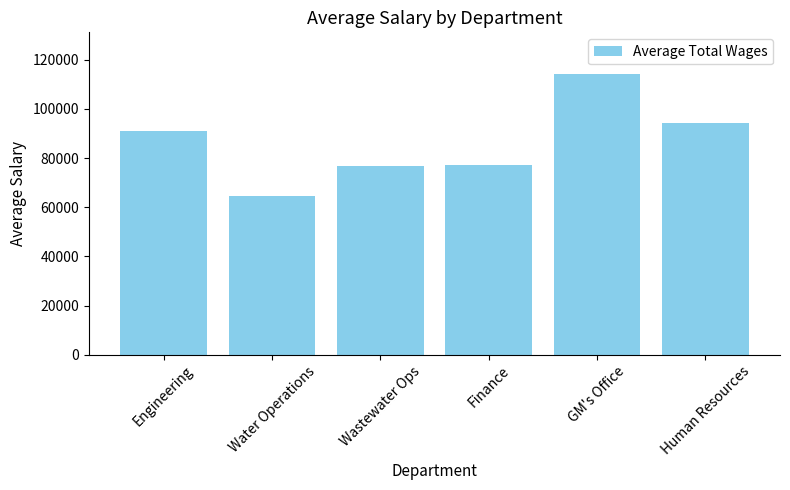

What is the label of the 5th bar from the right?

Water Operations